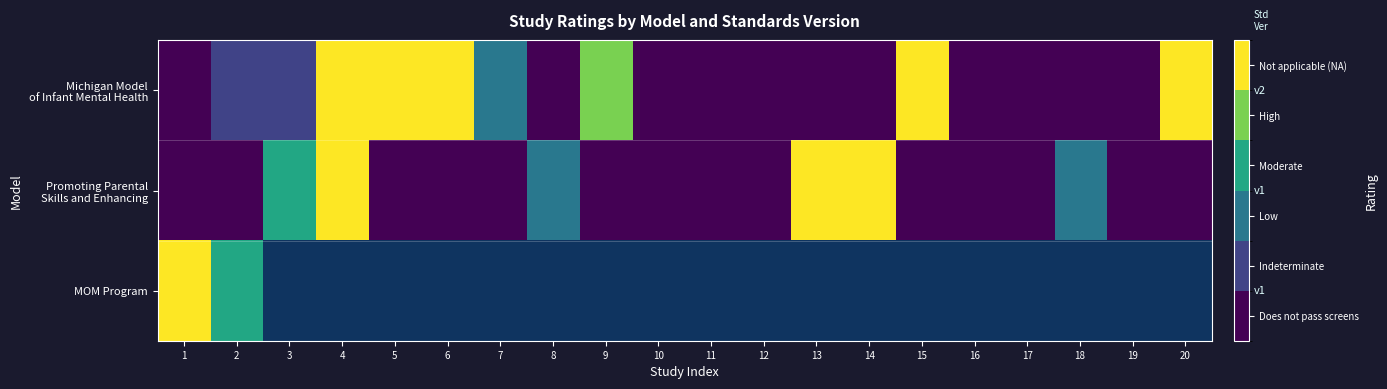

Count the number of categories in the chart.

20